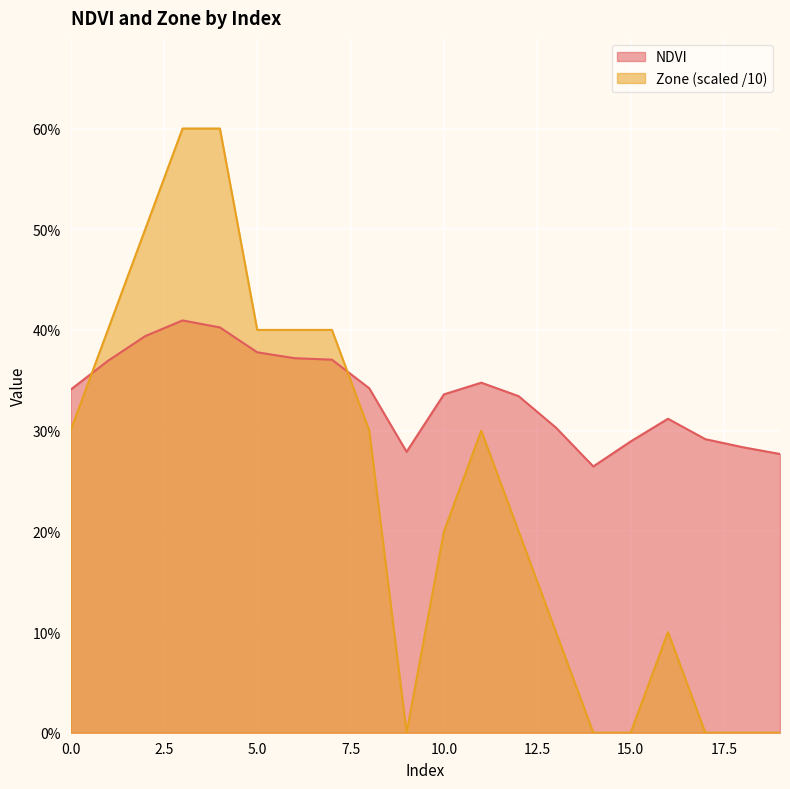

What is the sum of the NDVI values at 9 and 5?

0.7